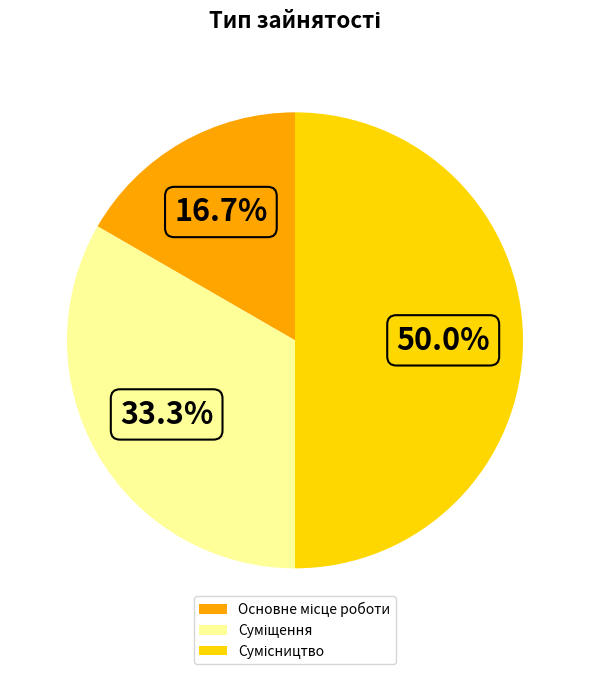

Is there any slice that represents more than half of the pie?

No